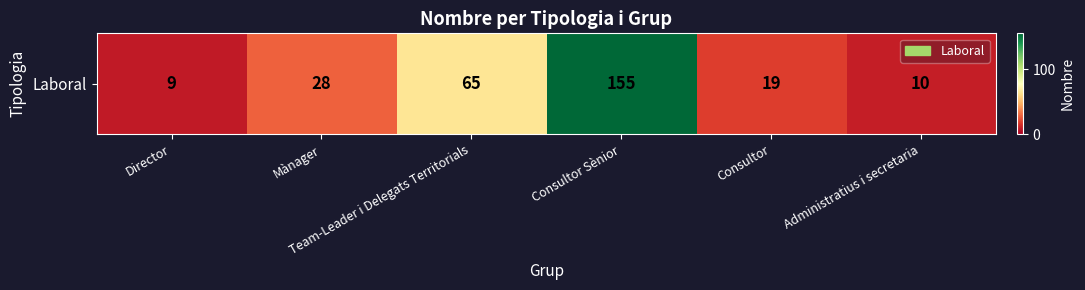

What value does the data have at Consultor?

19